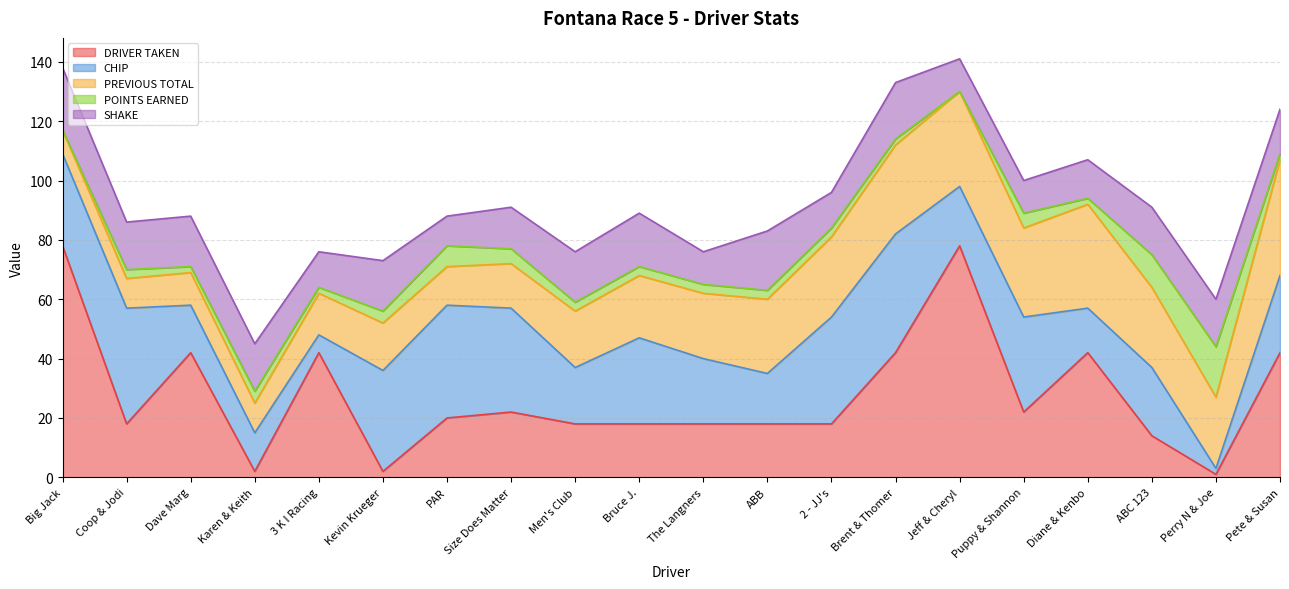

What is the maximum value shown in the chart?

78